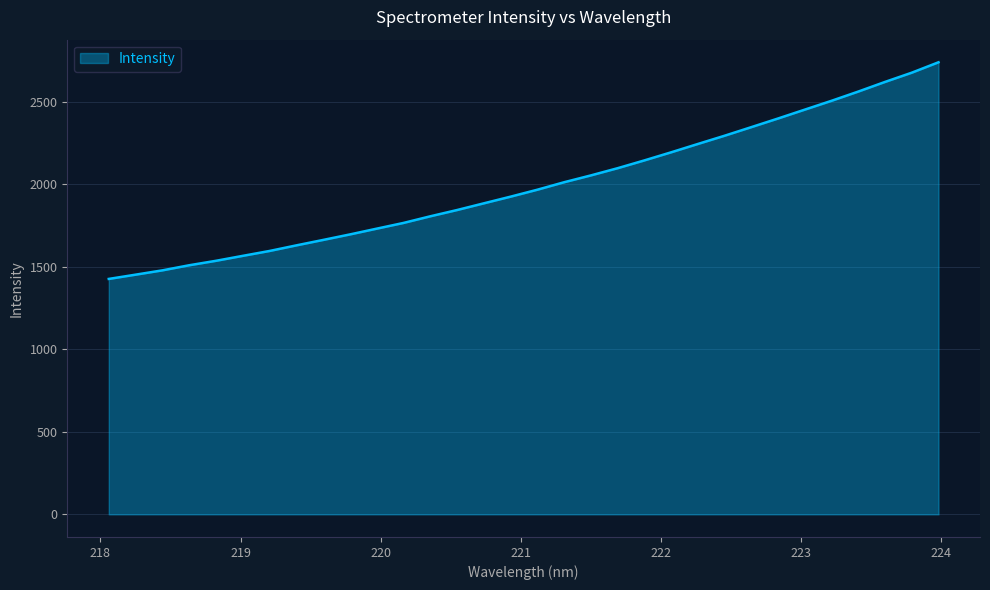

What is the smallest value displayed?

1426.7